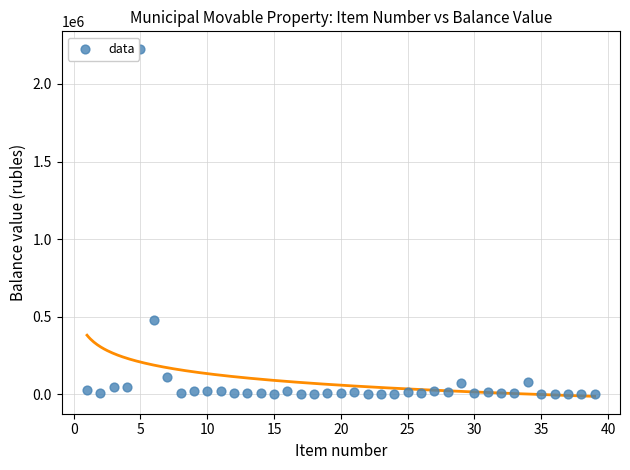

What Y value in the scatter plot is closest to 1113782?

477000.0